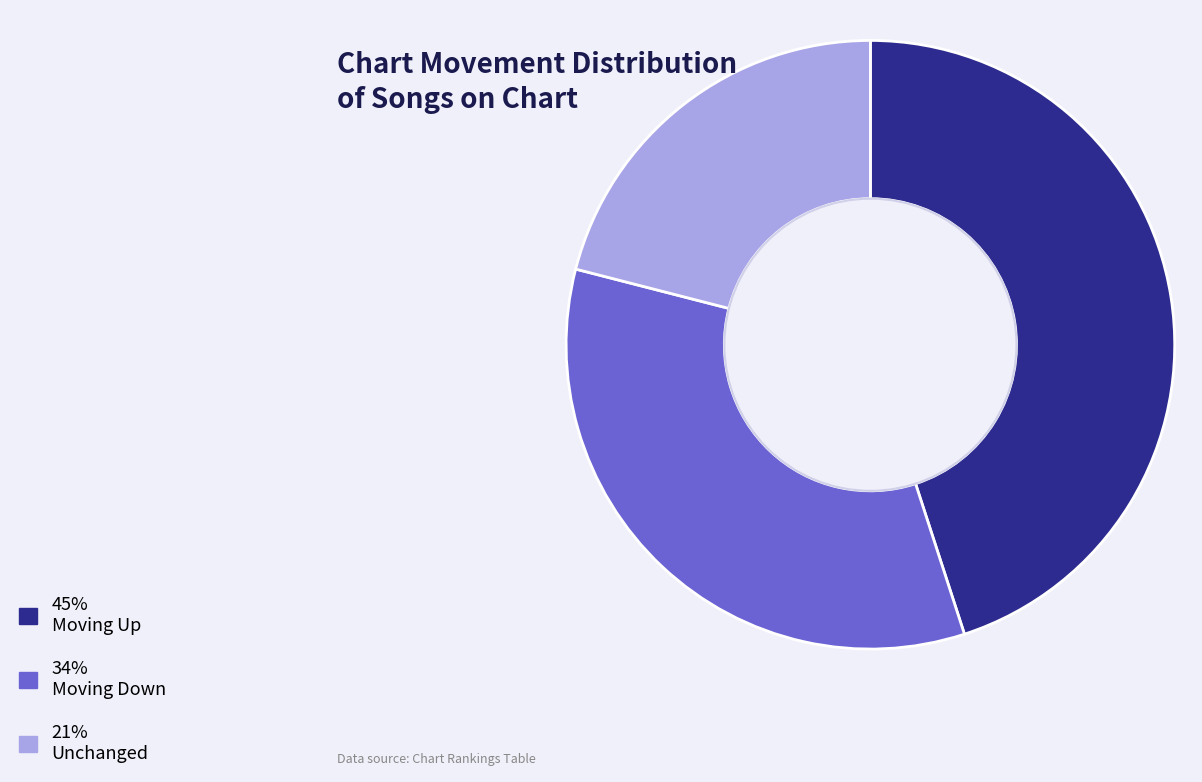

Is there any slice that represents more than half of the pie?

No